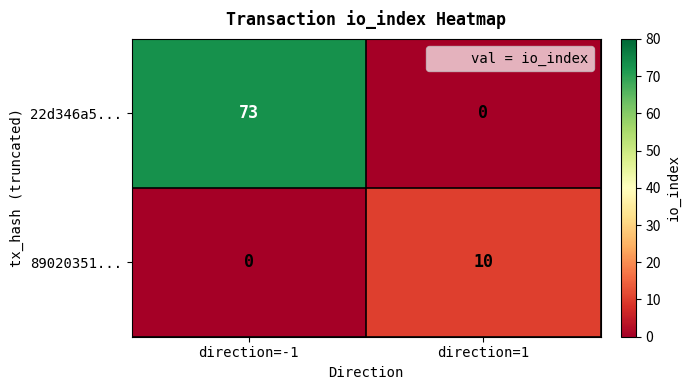

What value does the 22d346a5... series have at direction=-1, to the nearest 5?

75